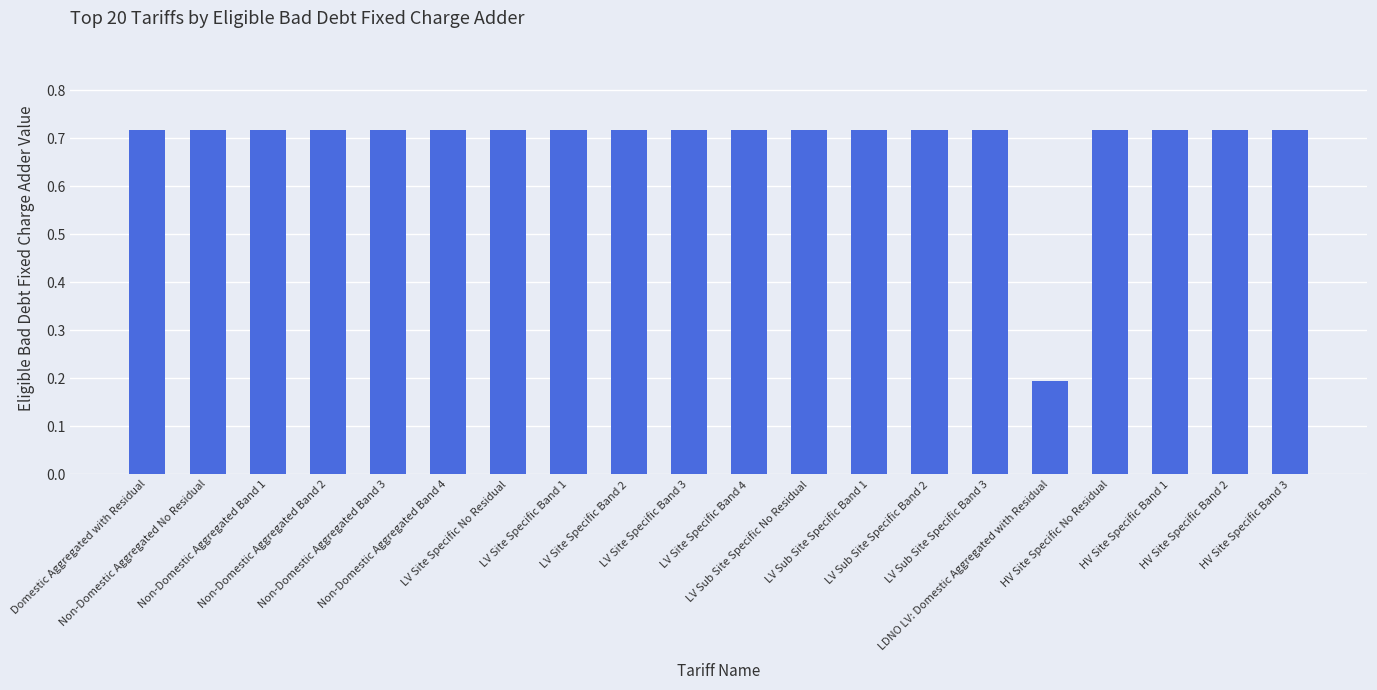

What is the smallest value displayed?

0.2